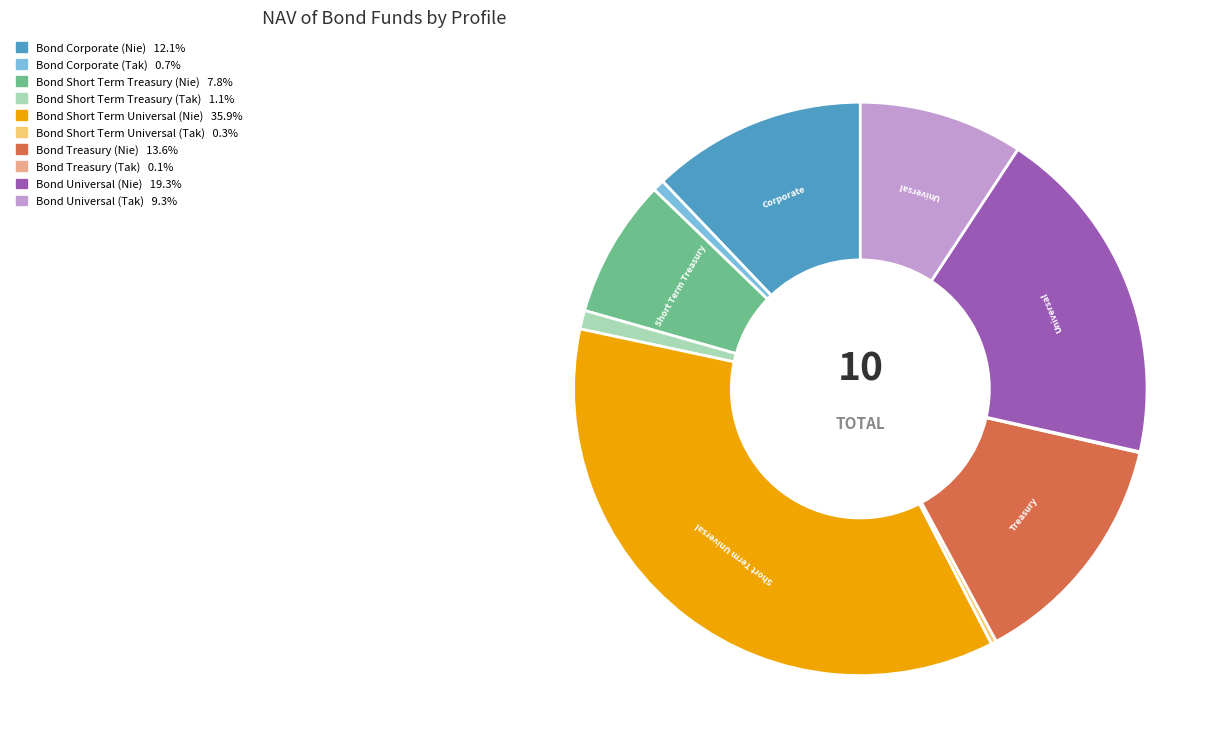

Which slice is the largest?

Bond Short Term Universal (Nie)